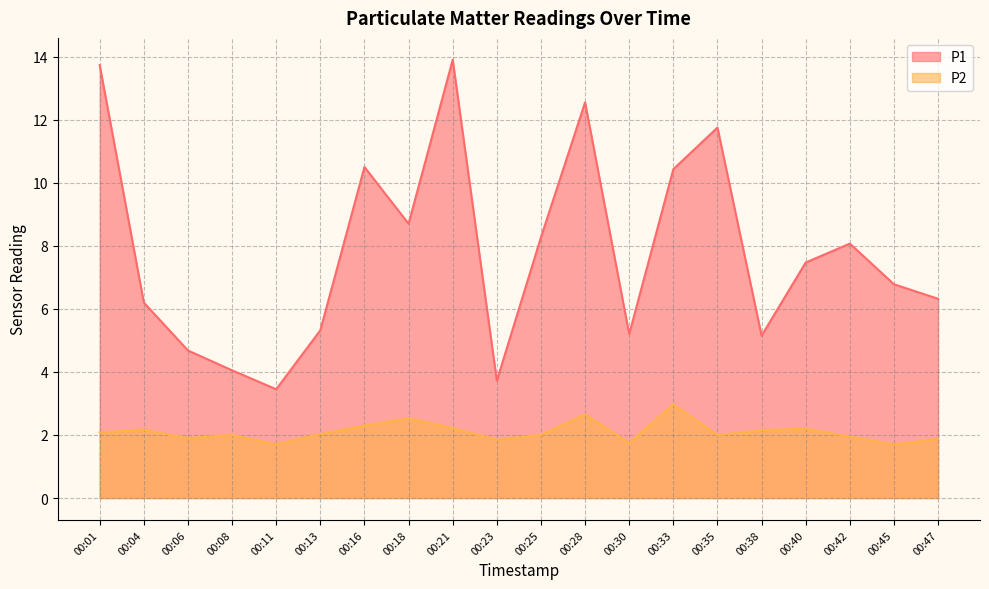

Reading left to right, what are all the values shown in this chart?

P1: 00:01=13.7	00:04=6.2	00:06=4.7	00:08=4.0	00:11=3.5	00:13=5.3	00:16=10.5	00:18=8.7	00:21=13.9	00:23=3.7	00:25=8.3	00:28=12.6	00:30=5.2	00:33=10.4	00:35=11.8	00:38=5.2	00:40=7.5	00:42=8.1	00:45=6.8	00:47=6.3
P2: 00:01=2.1	00:04=2.2	00:06=1.9	00:08=2.0	00:11=1.7	00:13=2.0	00:16=2.3	00:18=2.5	00:21=2.2	00:23=1.9	00:25=2.0	00:28=2.6	00:30=1.8	00:33=3.0	00:35=2.0	00:38=2.1	00:40=2.2	00:42=1.9	00:45=1.7	00:47=1.9